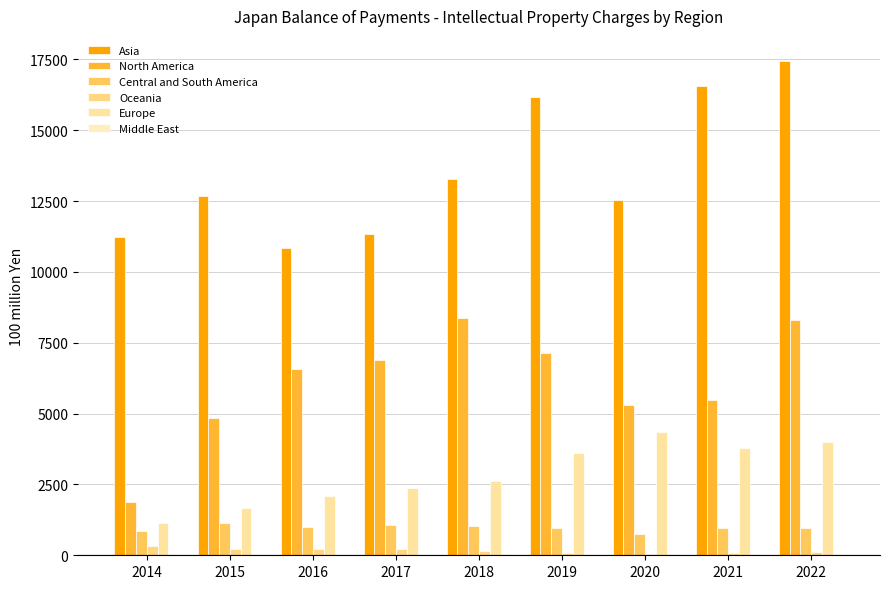

Does the chart contain stacked bars?

No